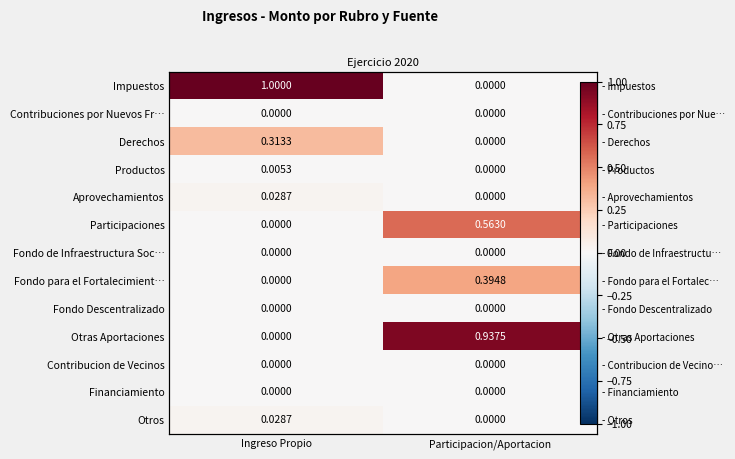

At which label does Contribucion de Vecinos reach its peak?

Ingreso Propio